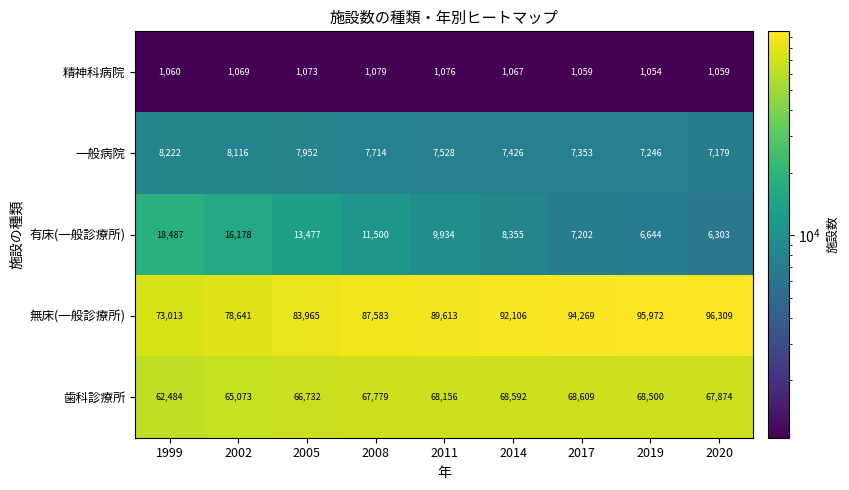

List the series in order of their peak value, highest first.

無床(一般診療所), 歯科診療所, 有床(一般診療所), 一般病院, 精神科病院